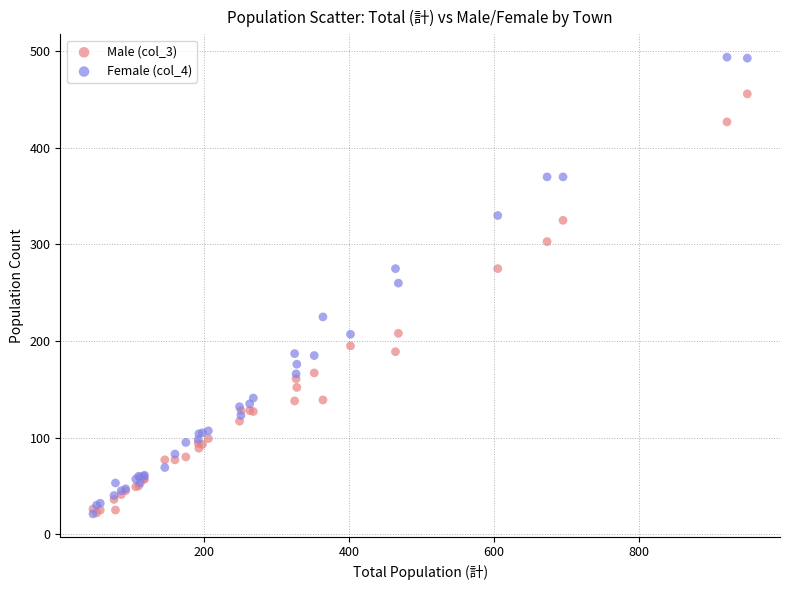

What are all the series names shown in the legend?

Male (col_3), Female (col_4)